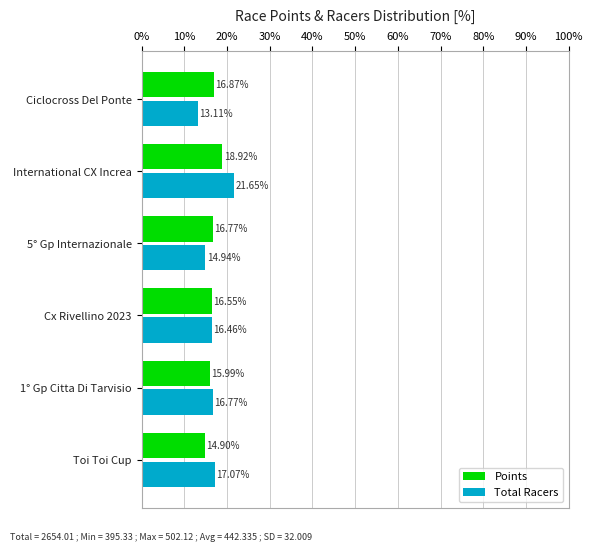

Rank the series by their maximum value, from lowest to highest.

Points, Total Racers